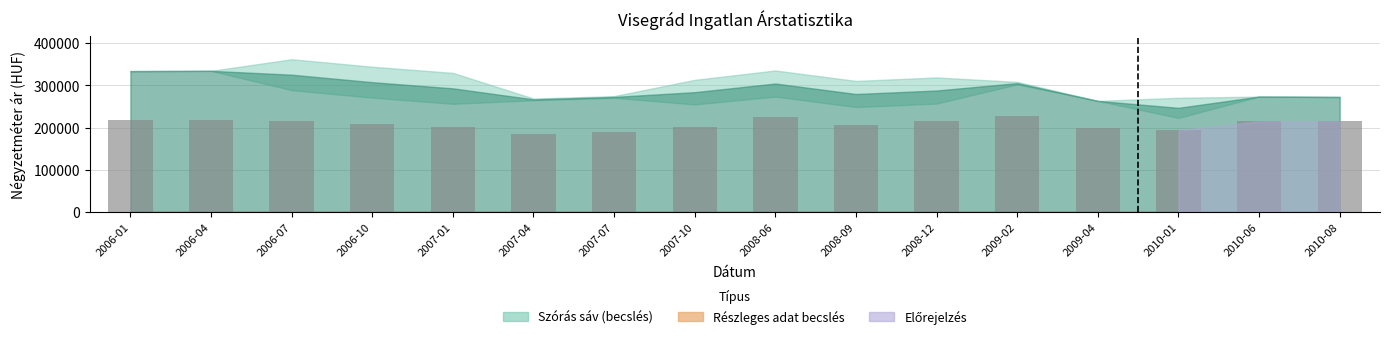

What is the sum of the values at 2008-06 and 2007-07?

414387